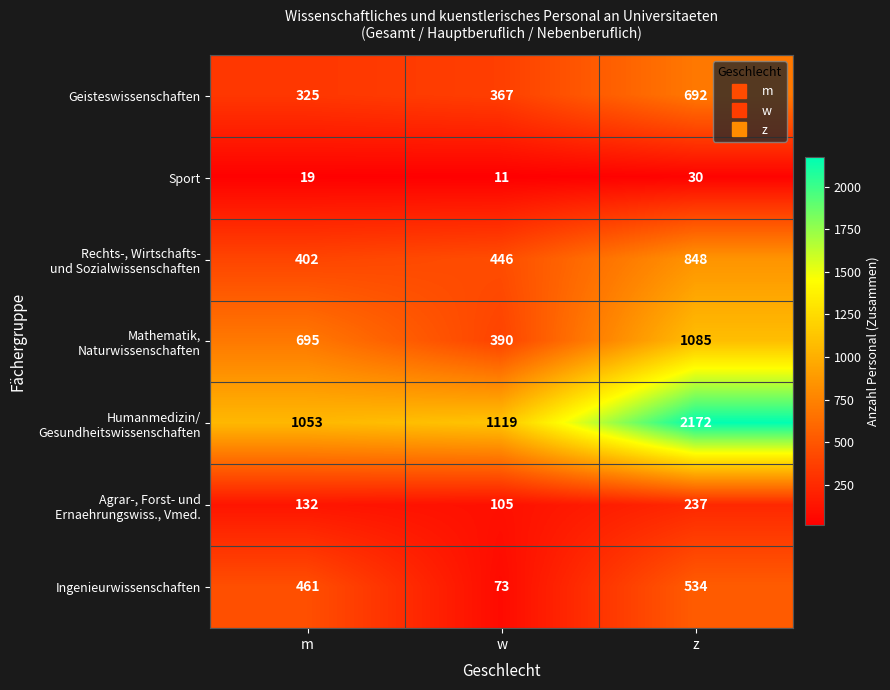

Which category has the lowest value across all series?

w